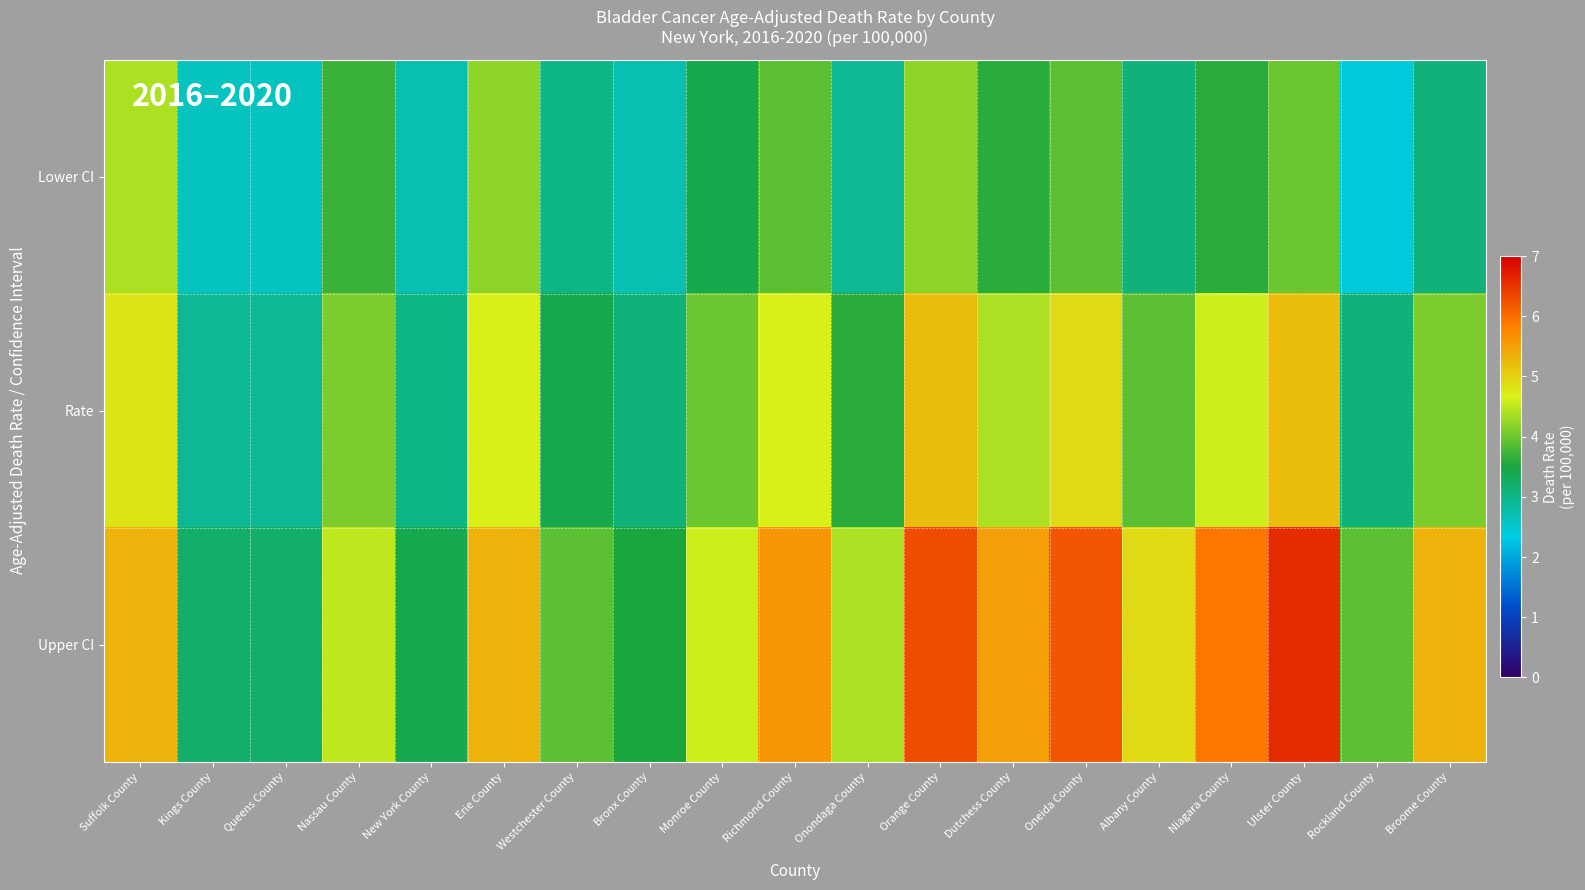

What is the difference between the highest and lowest values at Oneida County?

2.3